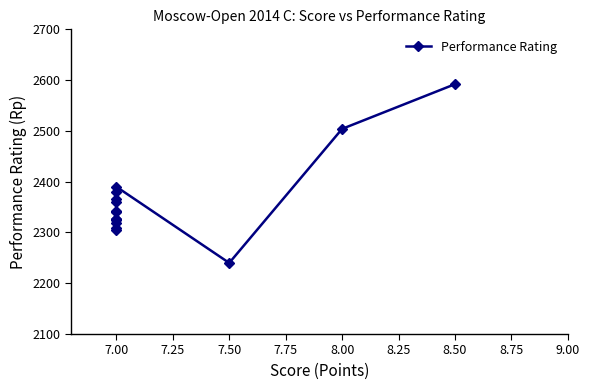

At which category does the data reach its first local peak?

7.00